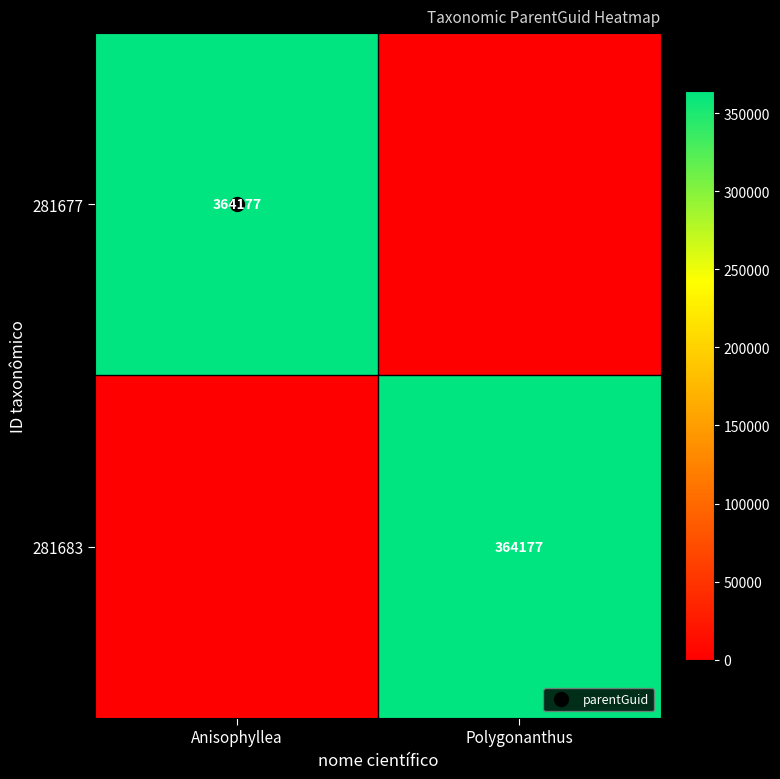

What is the sum of all 281683 values?

364177